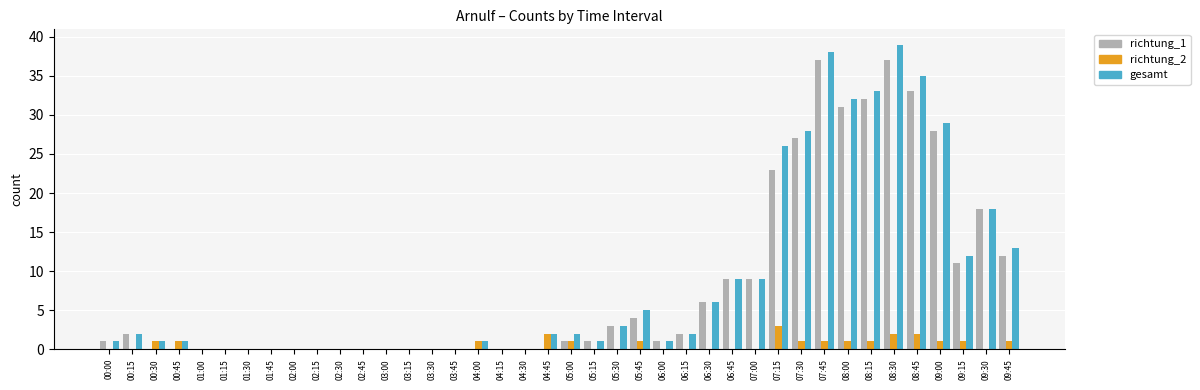

Reading left to right, list all the values displayed in this chart.

richtung_1: 00:00=1	00:15=2	00:30=0	00:45=0	01:00=0	01:15=0	01:30=0	01:45=0	02:00=0	02:15=0	02:30=0	02:45=0	03:00=0	03:15=0	03:30=0	03:45=0	04:00=0	04:15=0	04:30=0	04:45=0	05:00=1	05:15=1	05:30=3	05:45=4	06:00=1	06:15=2	06:30=6	06:45=9	07:00=9	07:15=23	07:30=27	07:45=37	08:00=31	08:15=32	08:30=37	08:45=33	09:00=28	09:15=11	09:30=18	09:45=12
richtung_2: 00:00=0	00:15=0	00:30=1	00:45=1	01:00=0	01:15=0	01:30=0	01:45=0	02:00=0	02:15=0	02:30=0	02:45=0	03:00=0	03:15=0	03:30=0	03:45=0	04:00=1	04:15=0	04:30=0	04:45=2	05:00=1	05:15=0	05:30=0	05:45=1	06:00=0	06:15=0	06:30=0	06:45=0	07:00=0	07:15=3	07:30=1	07:45=1	08:00=1	08:15=1	08:30=2	08:45=2	09:00=1	09:15=1	09:30=0	09:45=1
gesamt: 00:00=1	00:15=2	00:30=1	00:45=1	01:00=0	01:15=0	01:30=0	01:45=0	02:00=0	02:15=0	02:30=0	02:45=0	03:00=0	03:15=0	03:30=0	03:45=0	04:00=1	04:15=0	04:30=0	04:45=2	05:00=2	05:15=1	05:30=3	05:45=5	06:00=1	06:15=2	06:30=6	06:45=9	07:00=9	07:15=26	07:30=28	07:45=38	08:00=32	08:15=33	08:30=39	08:45=35	09:00=29	09:15=12	09:30=18	09:45=13